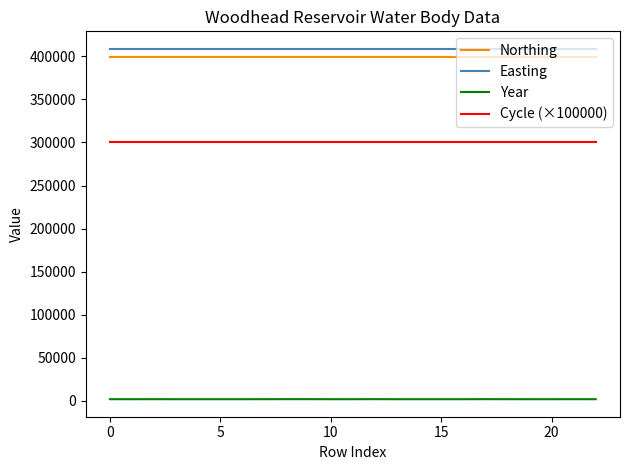

What is the minimum value for Northing?

399670